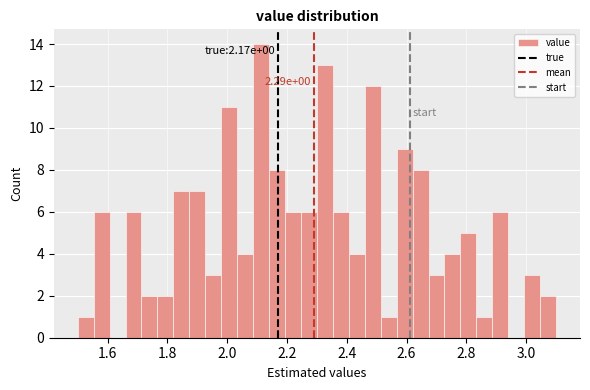

Read against the x-axis, roughly where is the centre of the tallest bar?

2.12